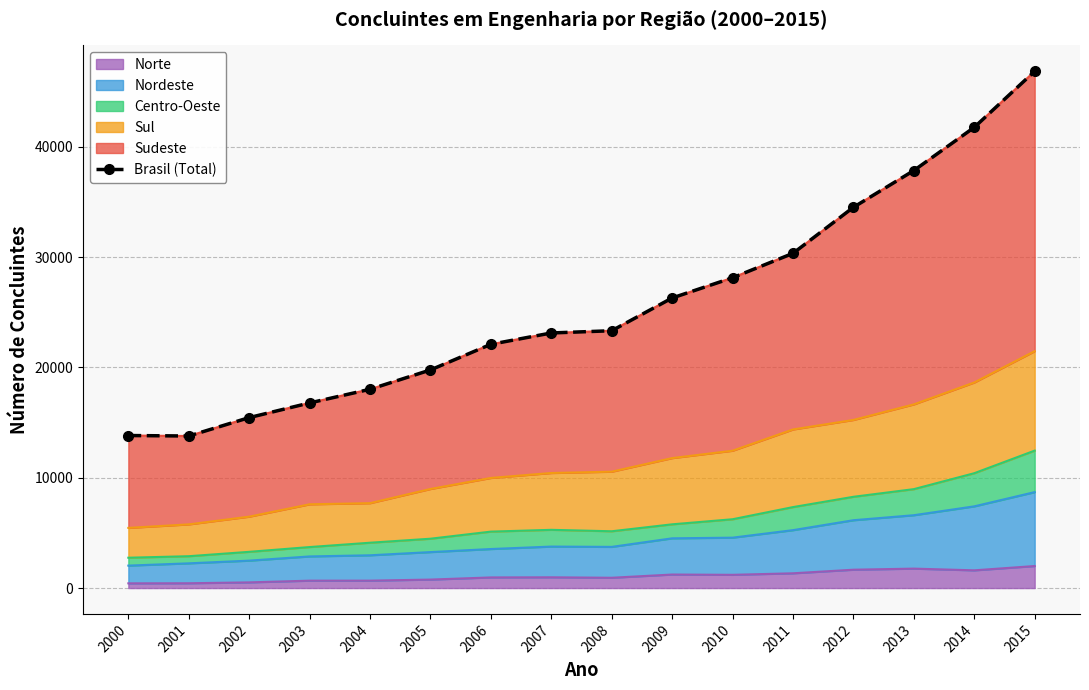

The chart shows a value of 16785 at 2003. True or false?

True